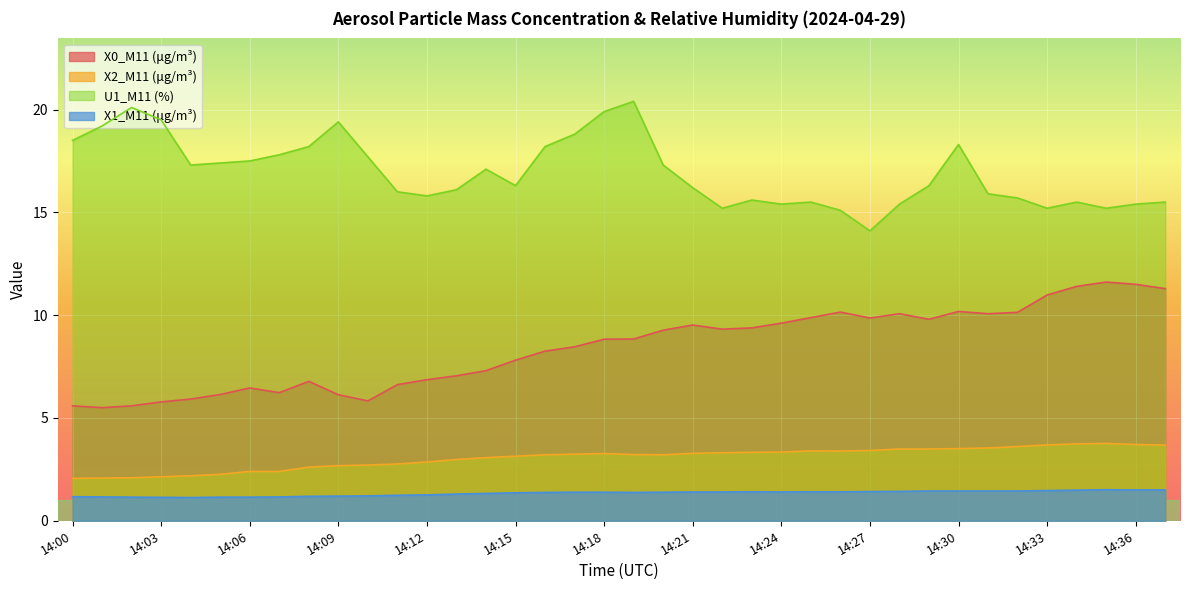

How many interior local valleys does the X0_M11 (μg/m³) series have?

7